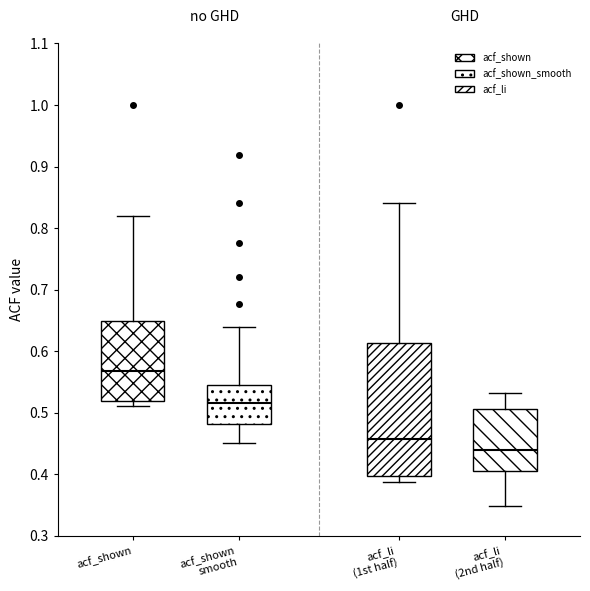

Which box is the tallest, from its lower edge to its upper edge?

acf_li (1st half)